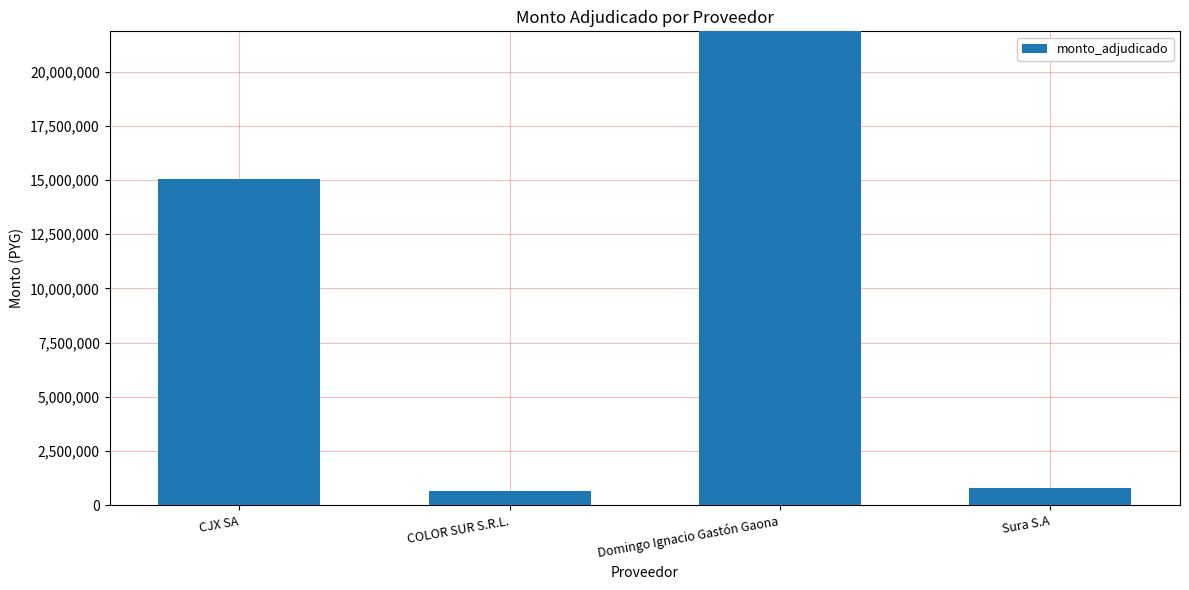

What is the label of the 3rd bar from the left?

Domingo Ignacio Gastón Gaona